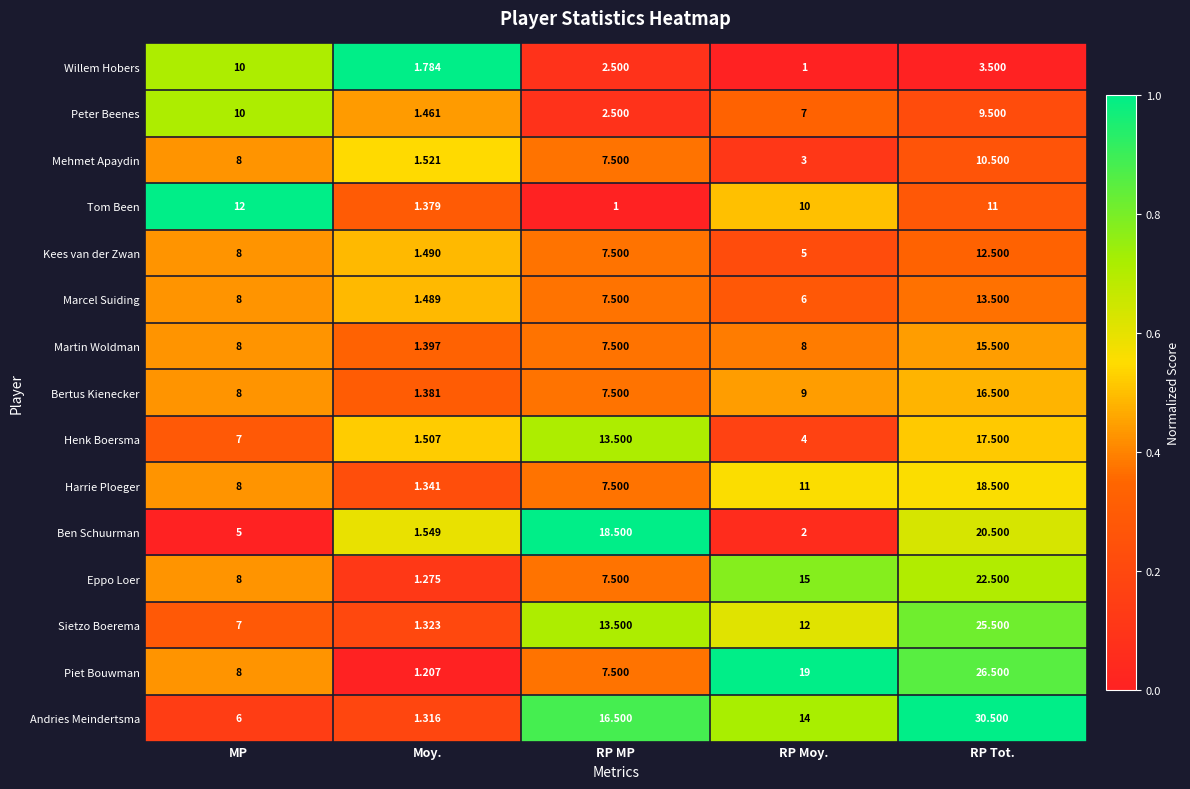

Between RP MP and RP Moy., which series saw the biggest shift?

Ben Schuurman